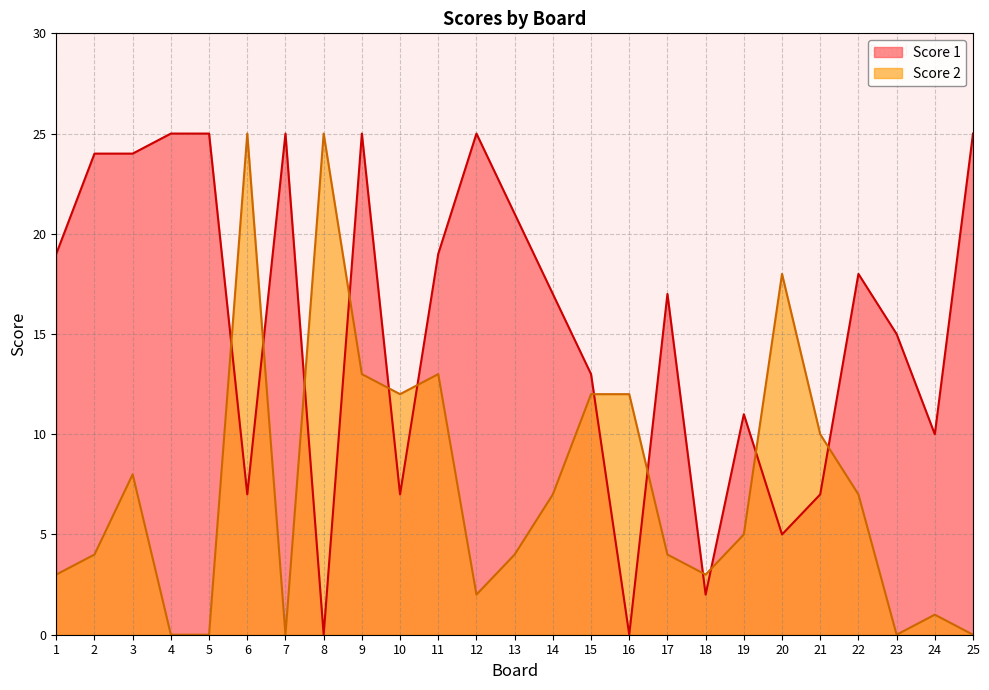

At which category does Score 2 reach its first local peak?

3